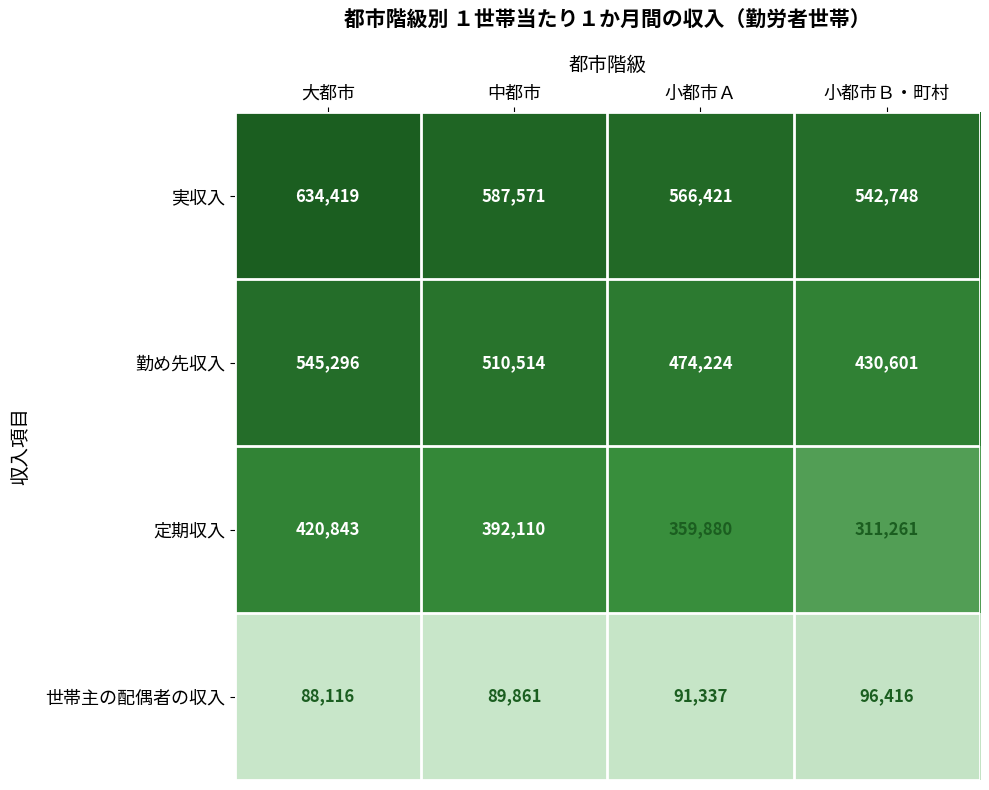

What is the sum of all 実収入 values?

2331159